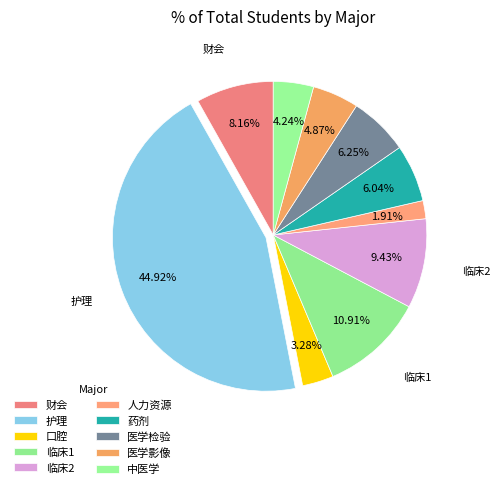

Is there any slice that represents more than half of the pie?

No